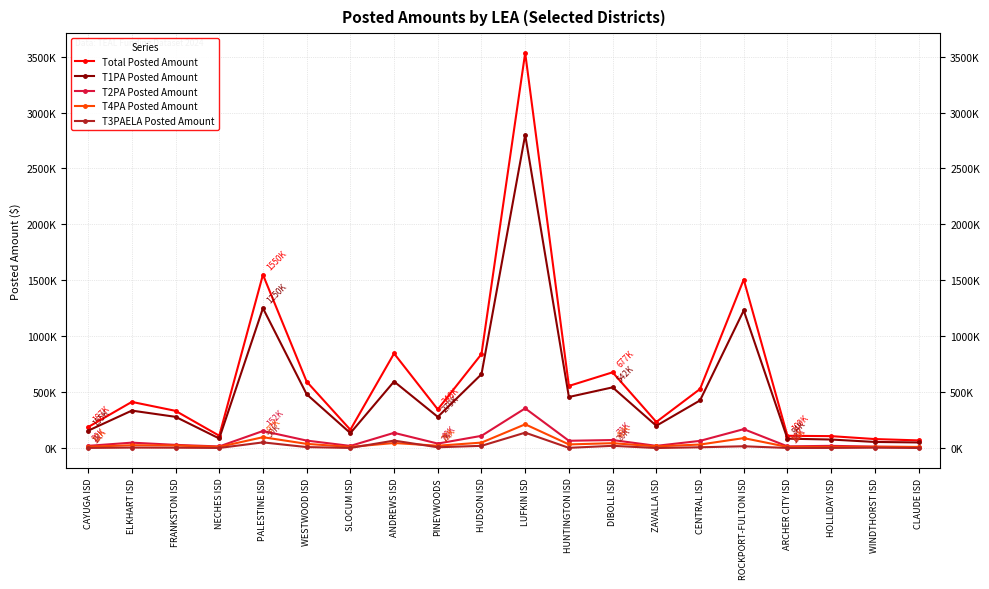

What position from the left is CAYUGA ISD?

1